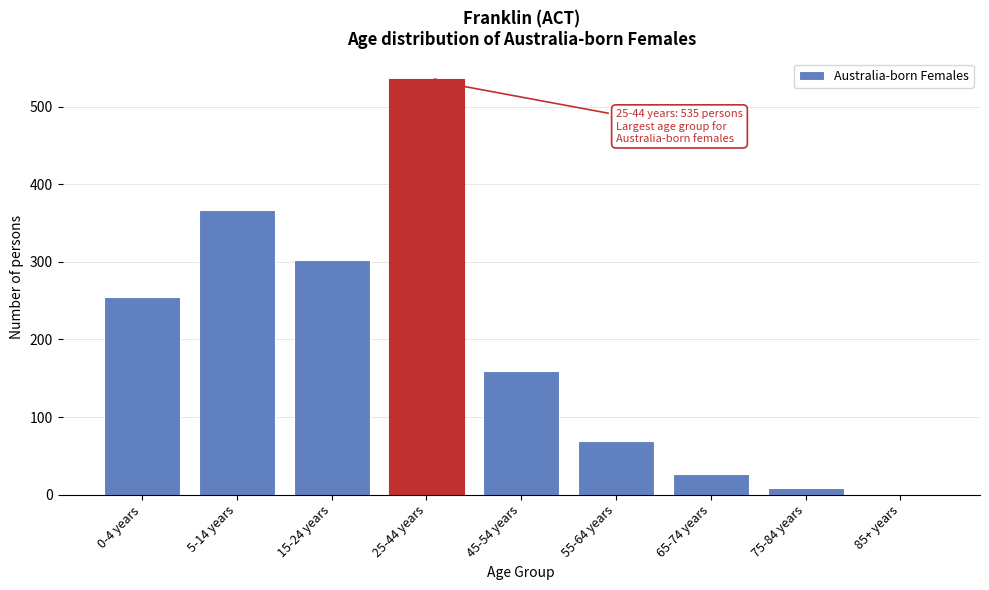

Reading right to left, transcribe all the data shown in this chart.

85+ years=0	75-84 years=8	65-74 years=27	55-64 years=69	45-54 years=159	25-44 years=535	15-24 years=303	5-14 years=367	0-4 years=255